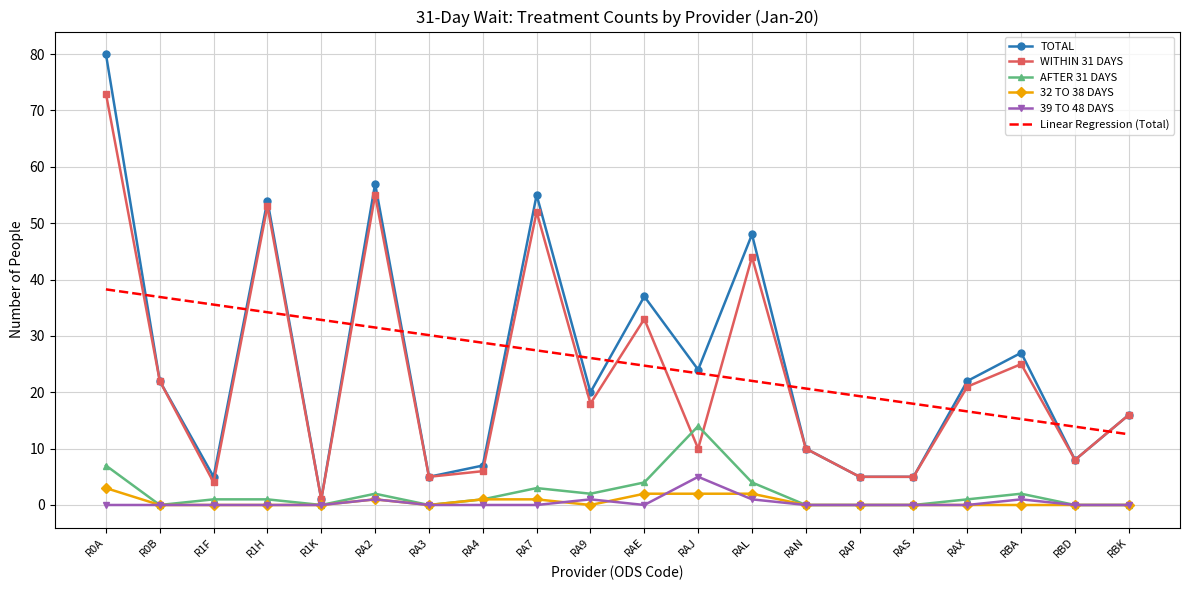

True or false: TOTAL and 39 TO 48 DAYS cross at least once.

False